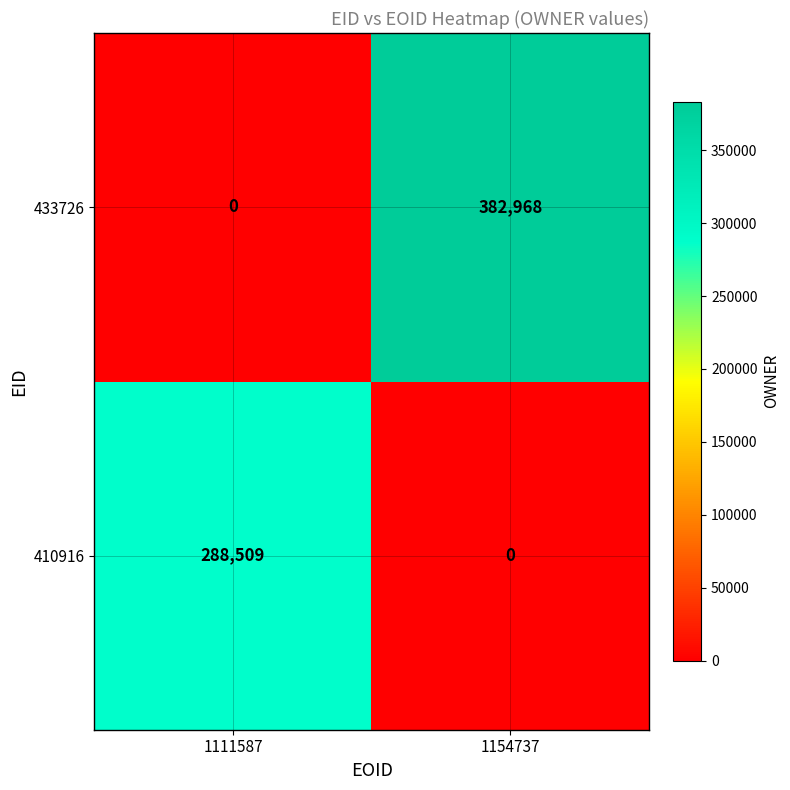

List the series in order of their overall mean, lowest first.

410916, 433726